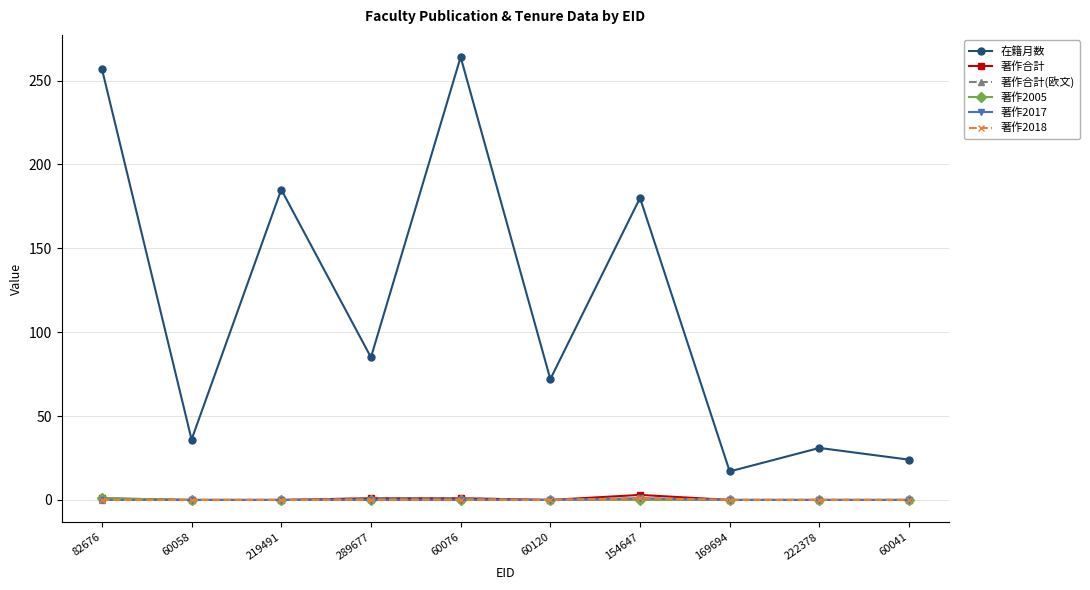

Does the chart have visible grid lines?

Yes